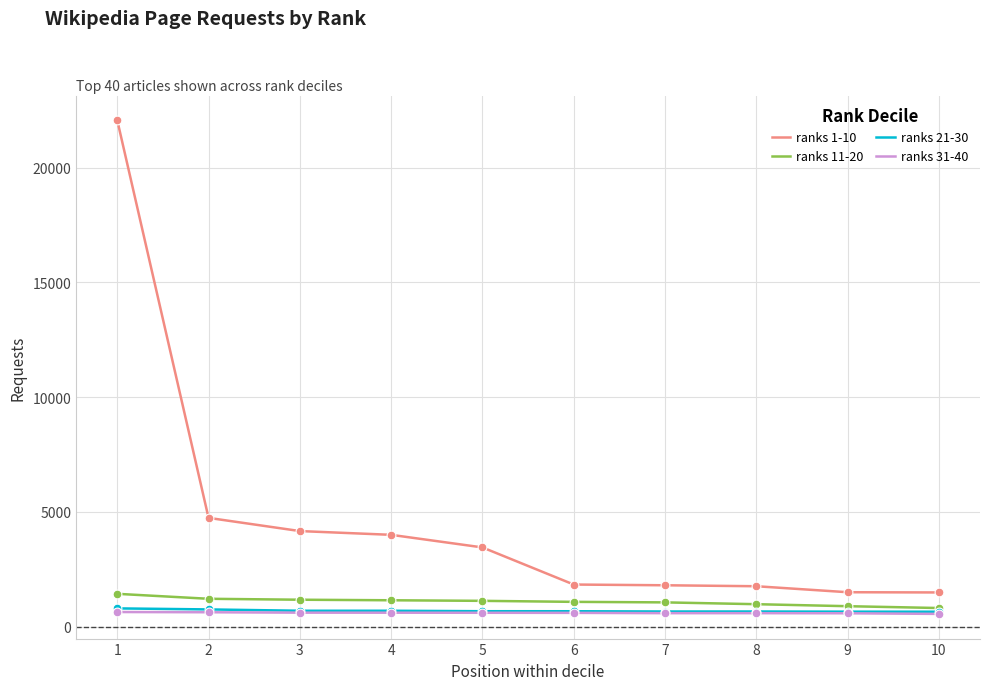

Which series has the largest total across all categories?

ranks 1-10